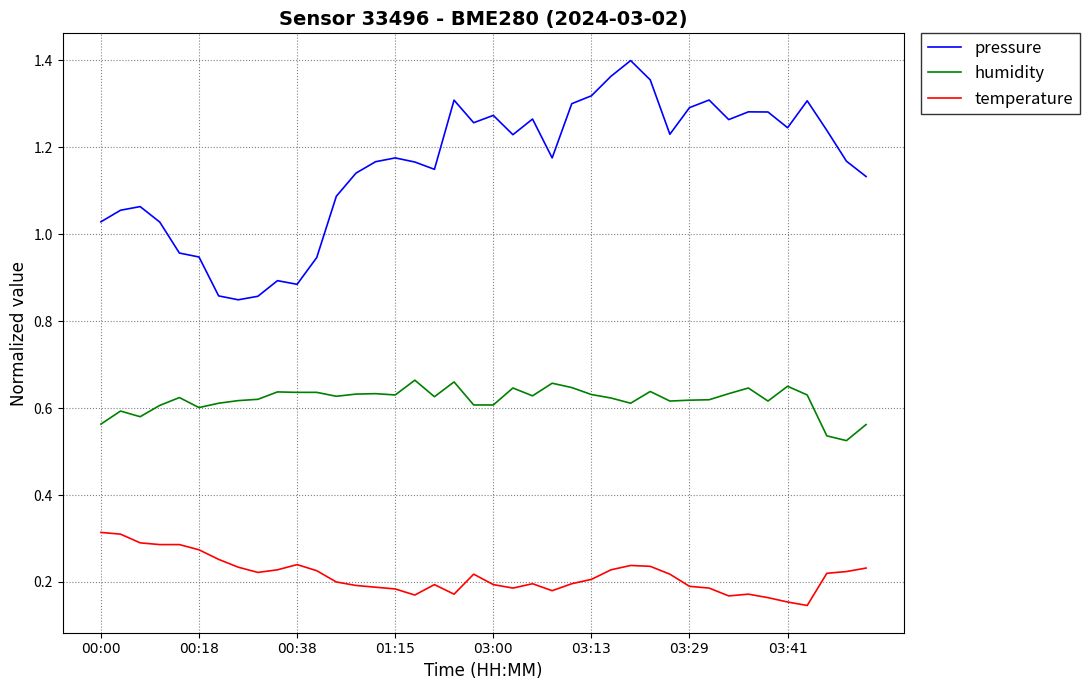

List the series in order of their overall mean, lowest first.

temperature, humidity, pressure